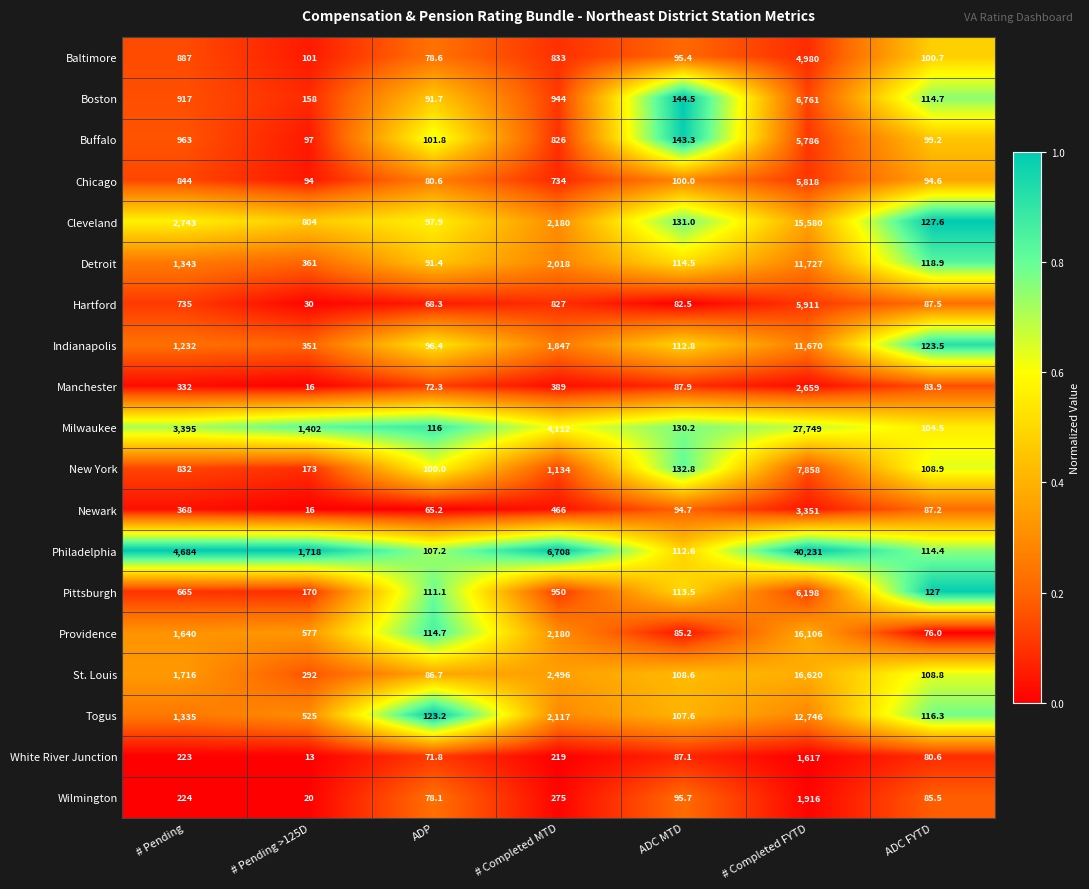

Which series has the widest spread of values?

Philadelphia